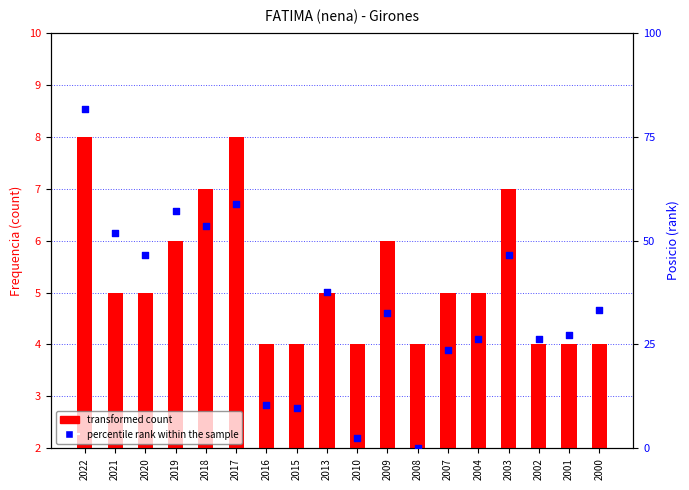

Is the value of percentile rank within the sample at 2002 greater than the value of transformed count at 2013?

Yes